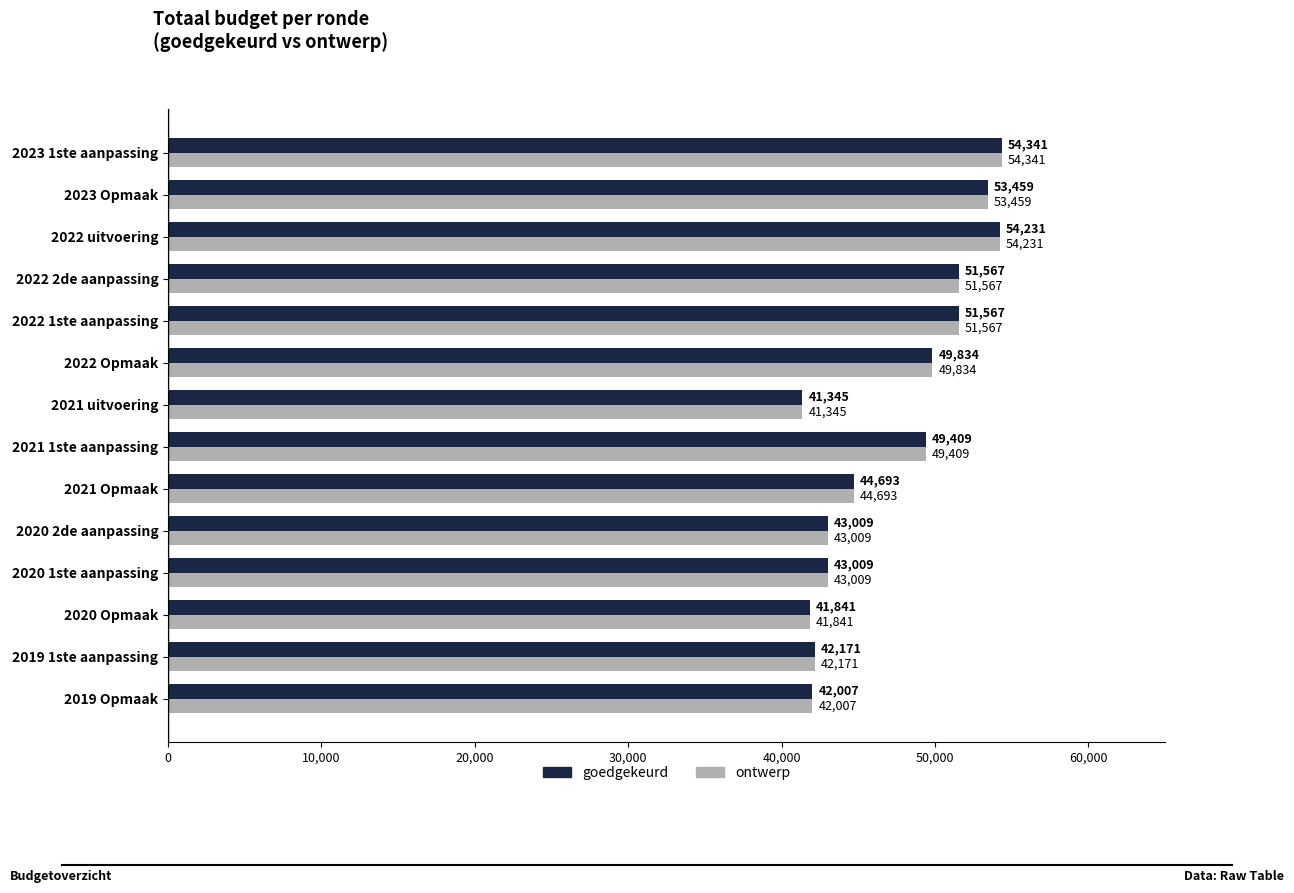

What is the greatest value displayed?

54341